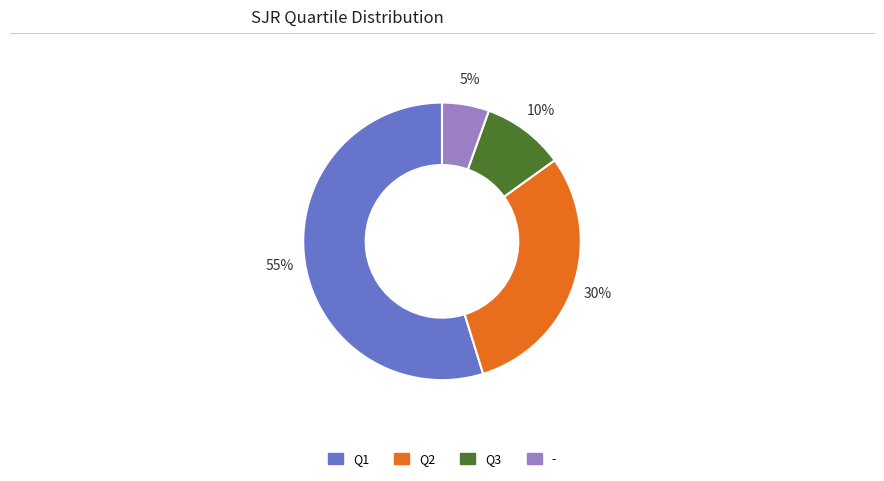

Rank the categories by value from lowest to highest.

-, Q3, Q2, Q1